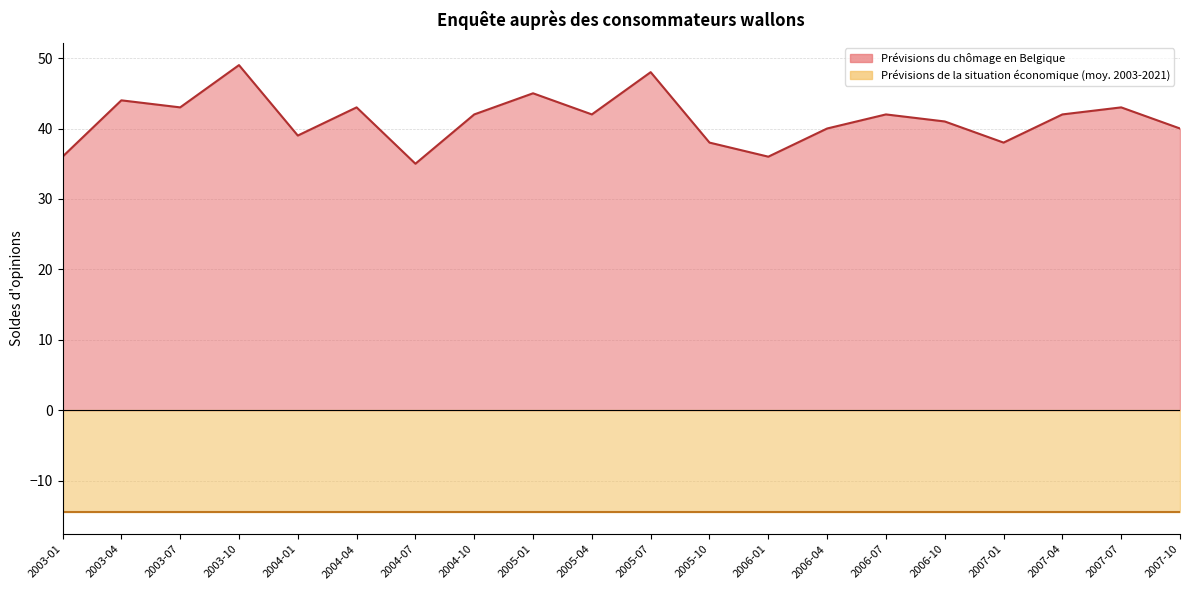

Reading left to right, extract all data points from this chart.

36	44	43	49	39	43	35	42	45	42	48	38	36	40	42	41	38	42	43	40